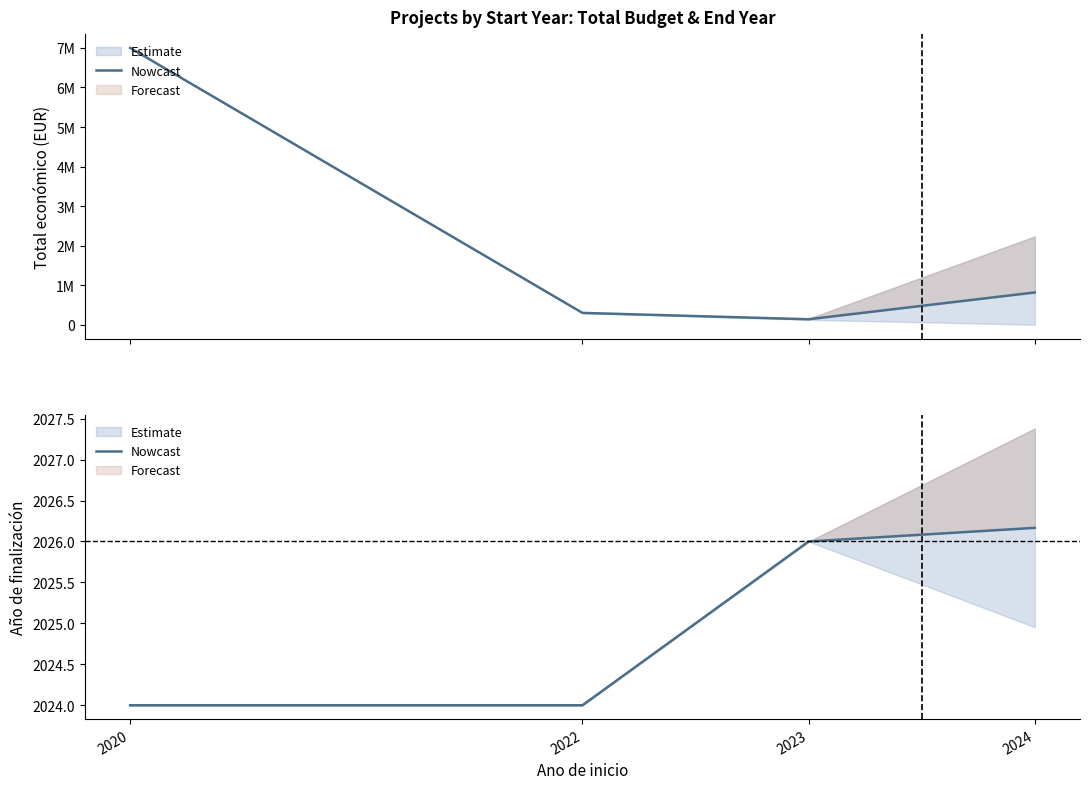

At which label does the data first exceed 2026?

2024